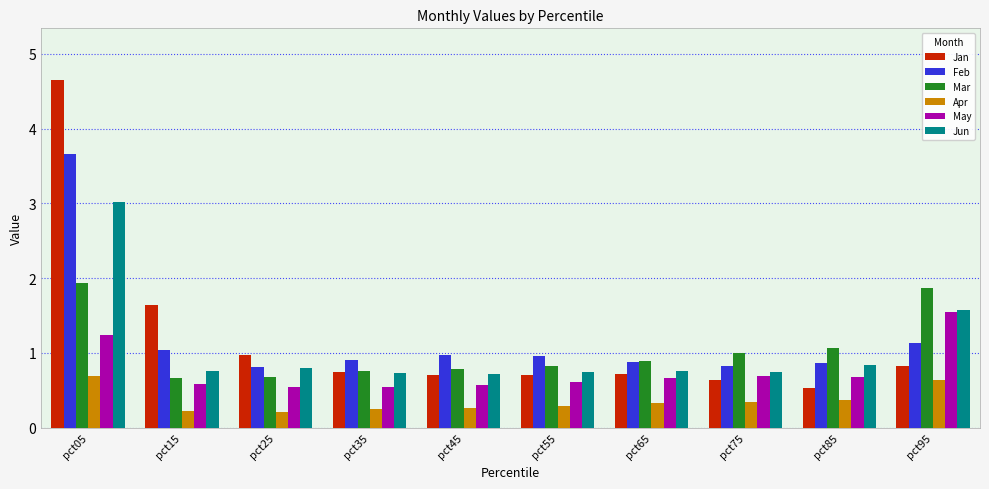

At which category is the sum across all series the highest?

pct05